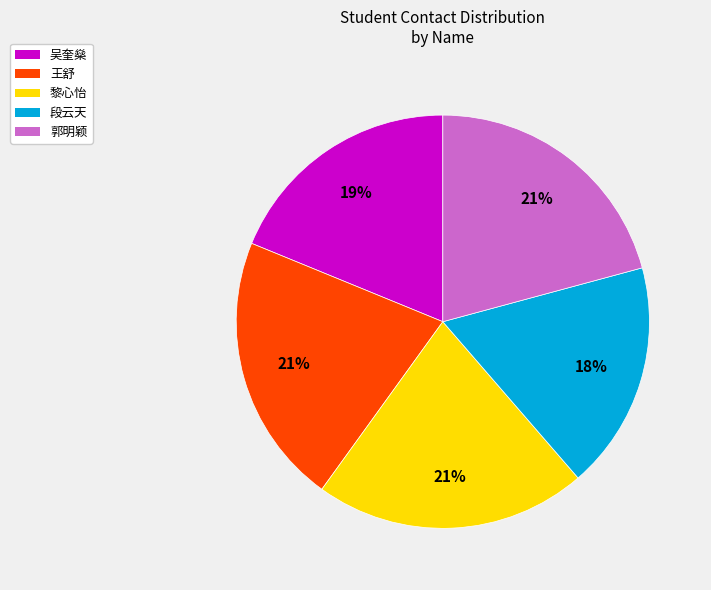

Approximately how many times larger is the value at 吴奎燊 compared to 段云天?

1.1